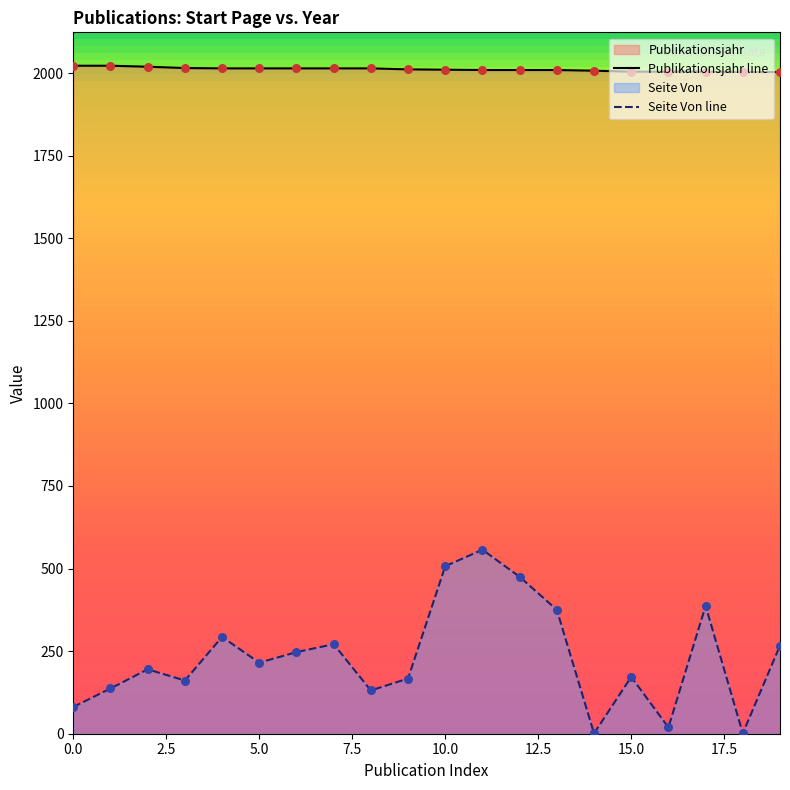

Which series has the largest total across all categories?

Publikationsjahr line